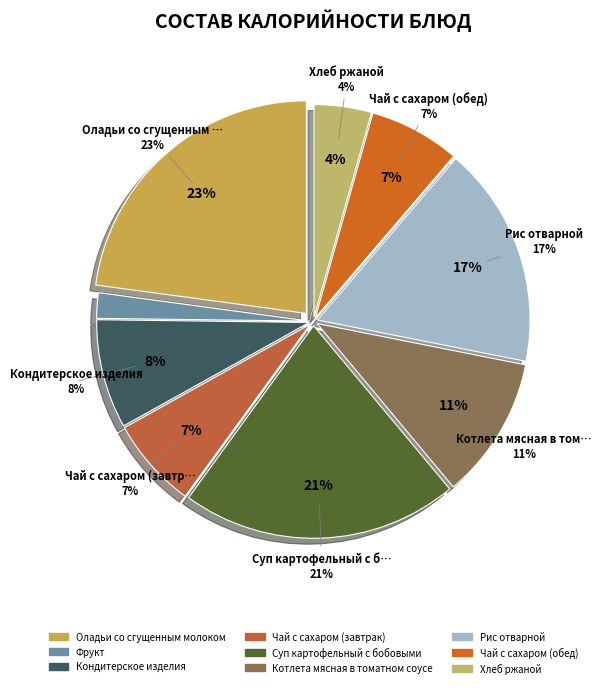

Does any single category account for the majority?

No